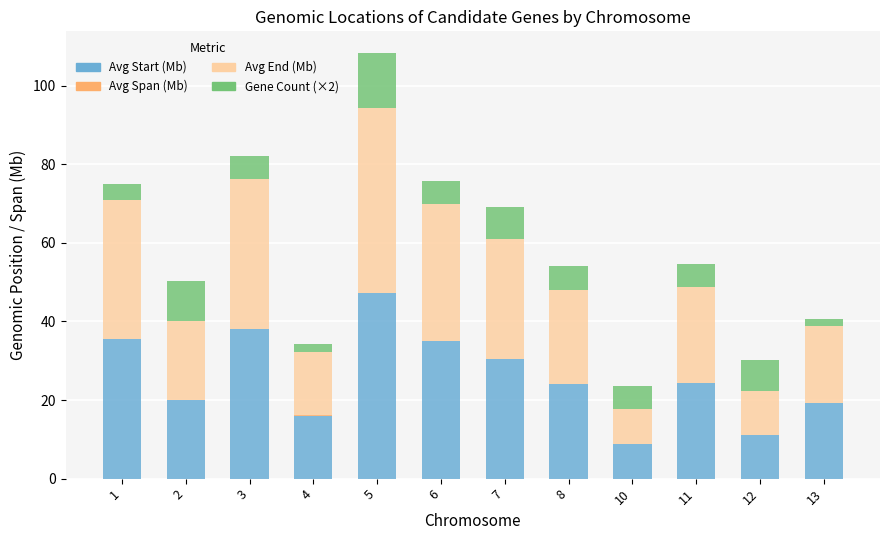

What is the total value across all series at 5?

108.4